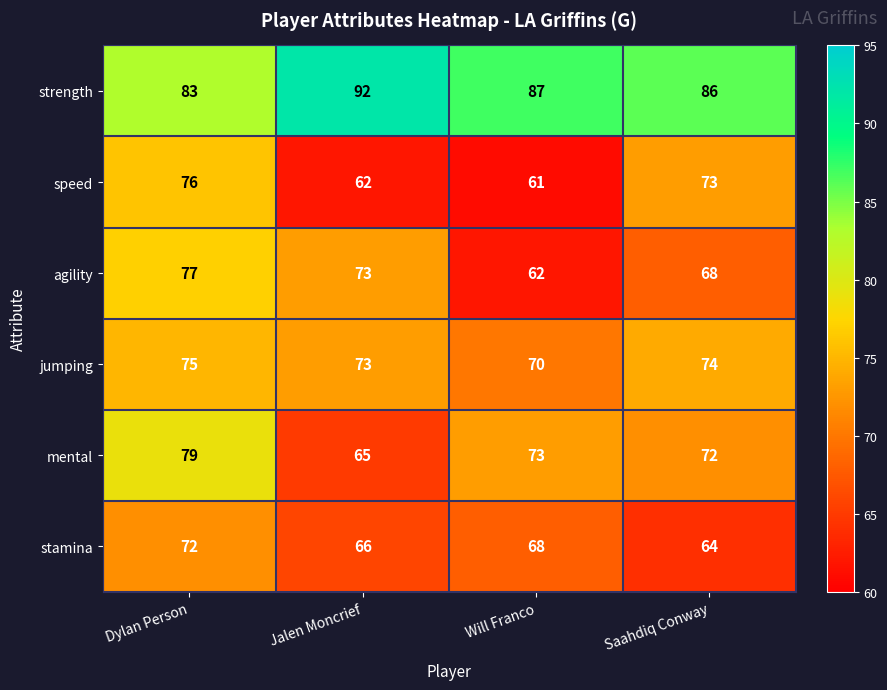

Reading right to left, transcribe all the data shown in this chart.

strength: Saahdiq Conway=86	Will Franco=87	Jalen Moncrief=92	Dylan Person=83
speed: Saahdiq Conway=73	Will Franco=61	Jalen Moncrief=62	Dylan Person=76
agility: Saahdiq Conway=68	Will Franco=62	Jalen Moncrief=73	Dylan Person=77
jumping: Saahdiq Conway=74	Will Franco=70	Jalen Moncrief=73	Dylan Person=75
mental: Saahdiq Conway=72	Will Franco=73	Jalen Moncrief=65	Dylan Person=79
stamina: Saahdiq Conway=64	Will Franco=68	Jalen Moncrief=66	Dylan Person=72